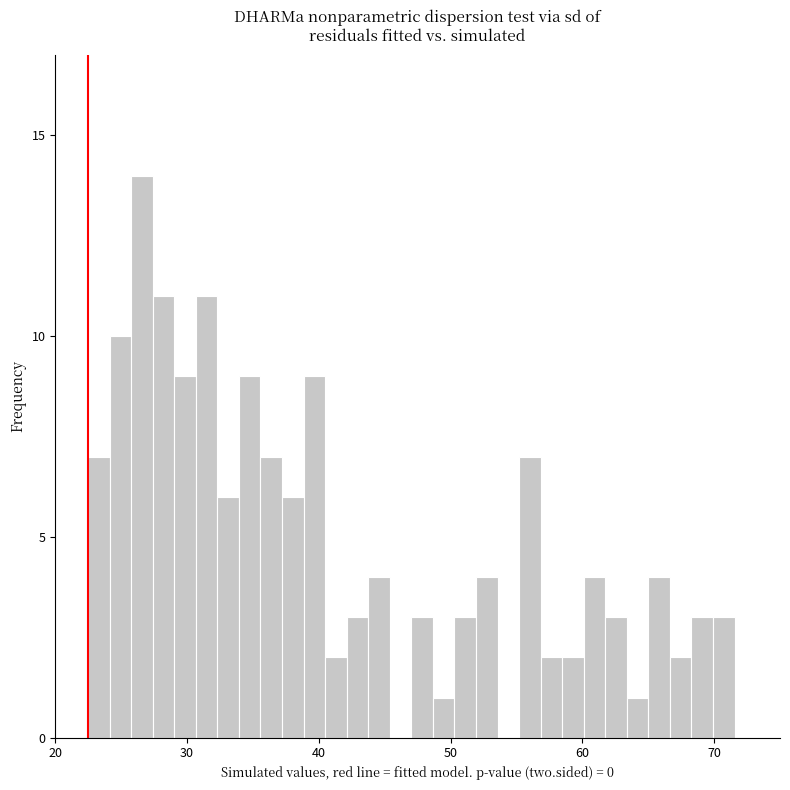

Read against the x-axis, roughly where is the centre of the tallest bar?

27